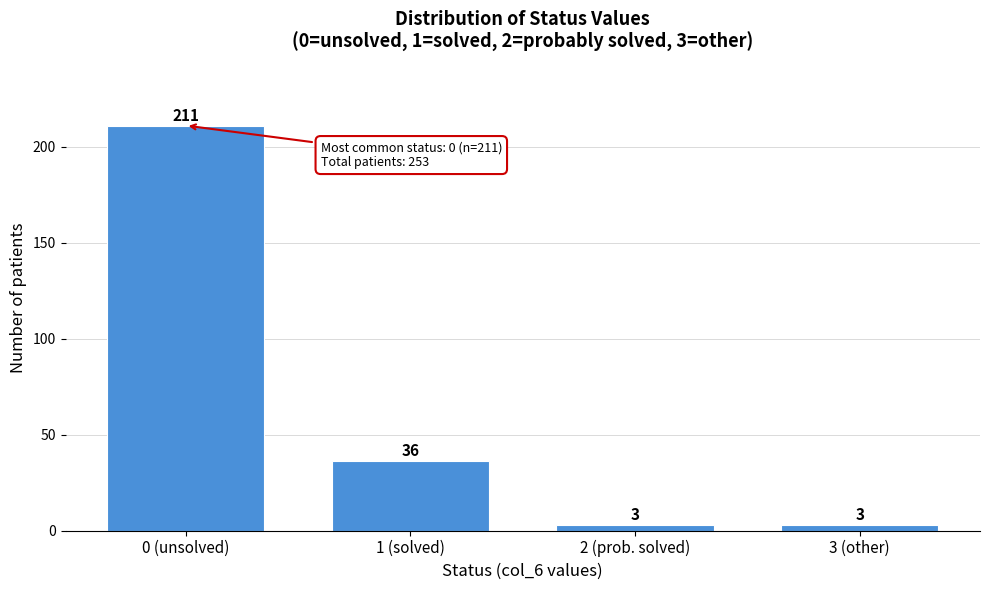

Reading left to right, extract all data points from this chart.

211	36	3	3